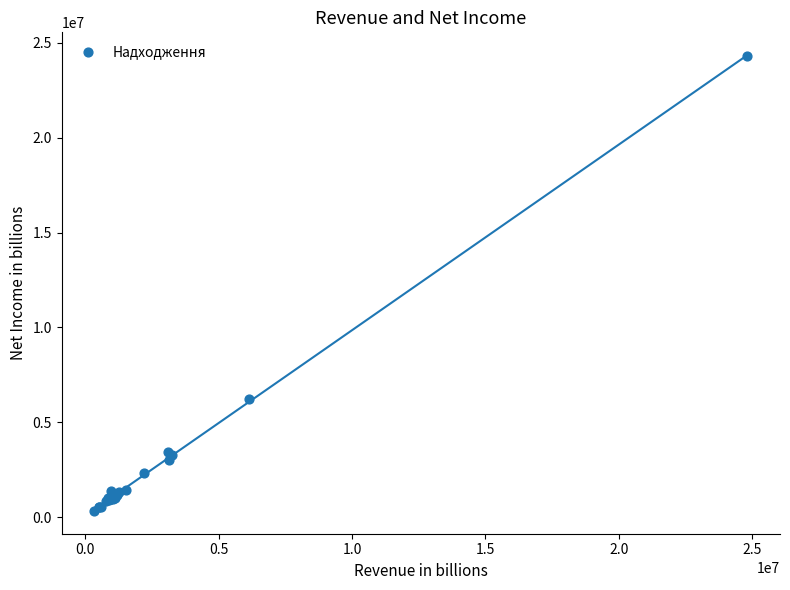

What Y value in the scatter plot is closest to 12315542?

6204345.6